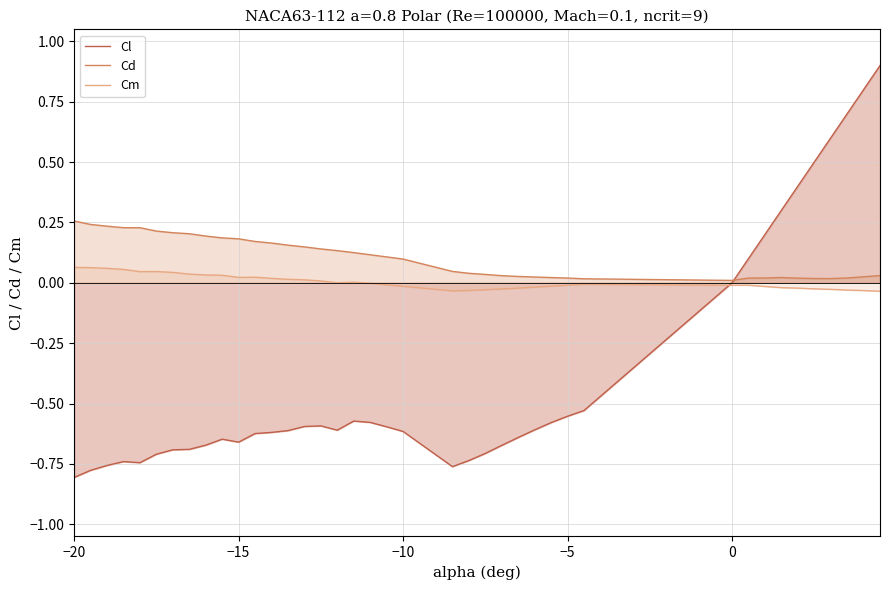

True or false: Cd and Cm cross at least once.

False